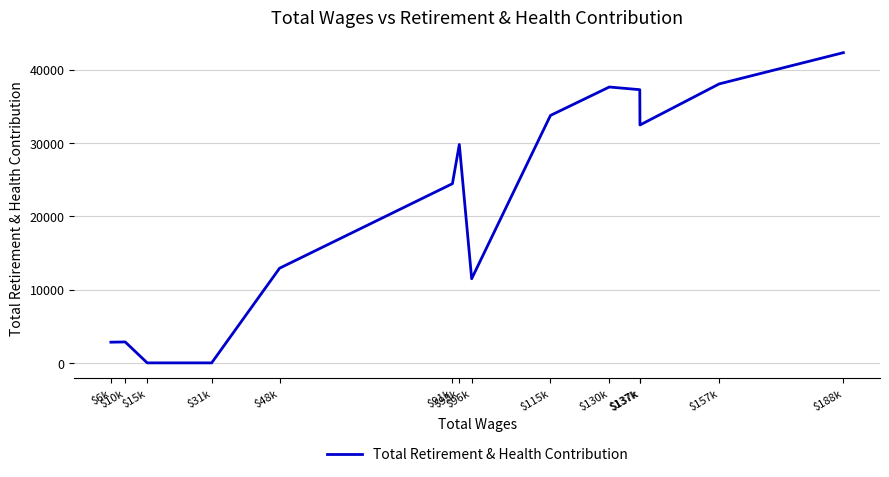

What is the change in value from $115k to $96k?

-22284